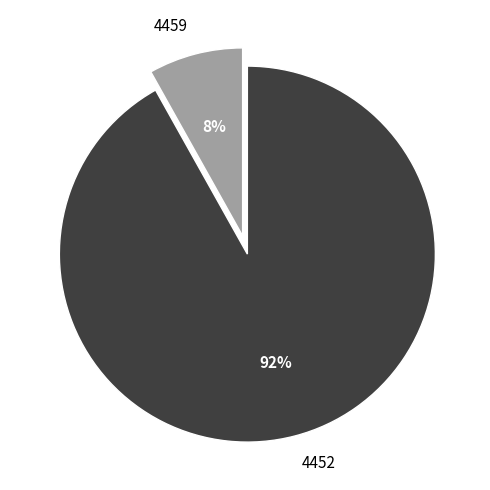

To the nearest percent, what is the average slice percentage?

50%